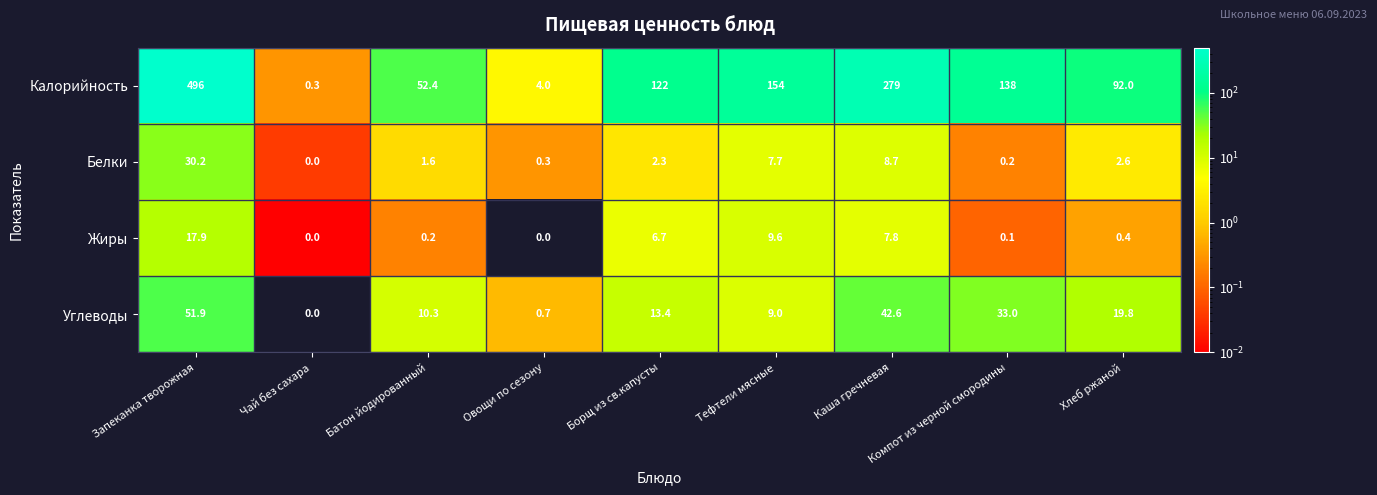

What is the sum of all Калорийность values?

1337.7